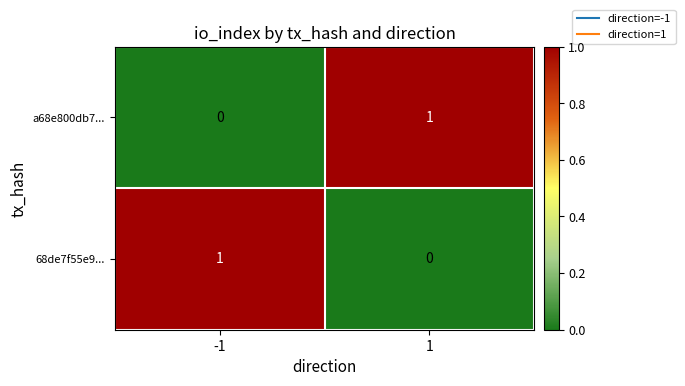

Rank the categories by a68e800db7... value from lowest to highest.

-1, 1